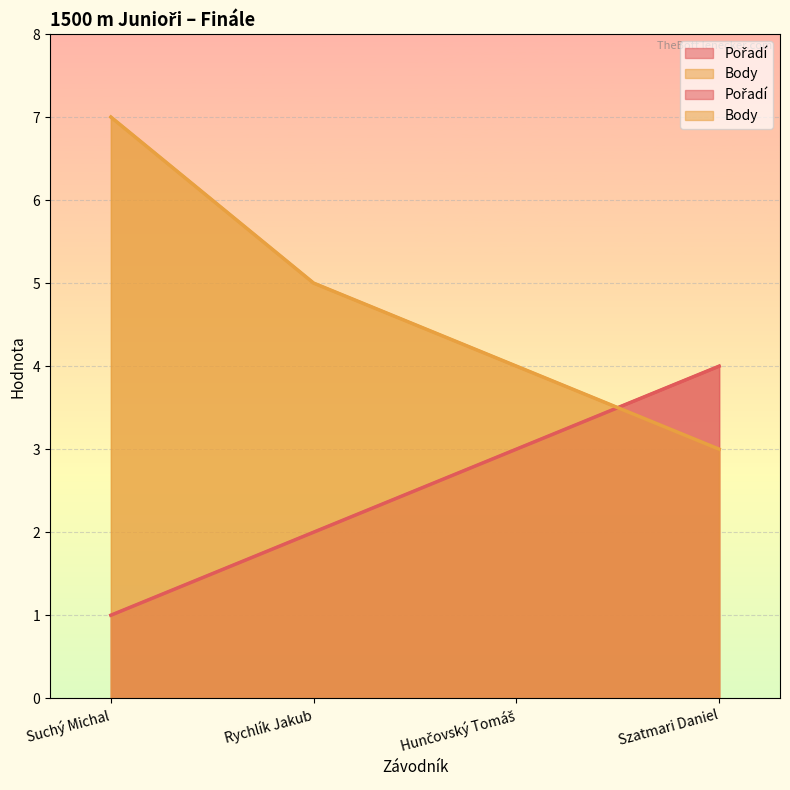

What is the value of the Body point at the 4th from the left?

3